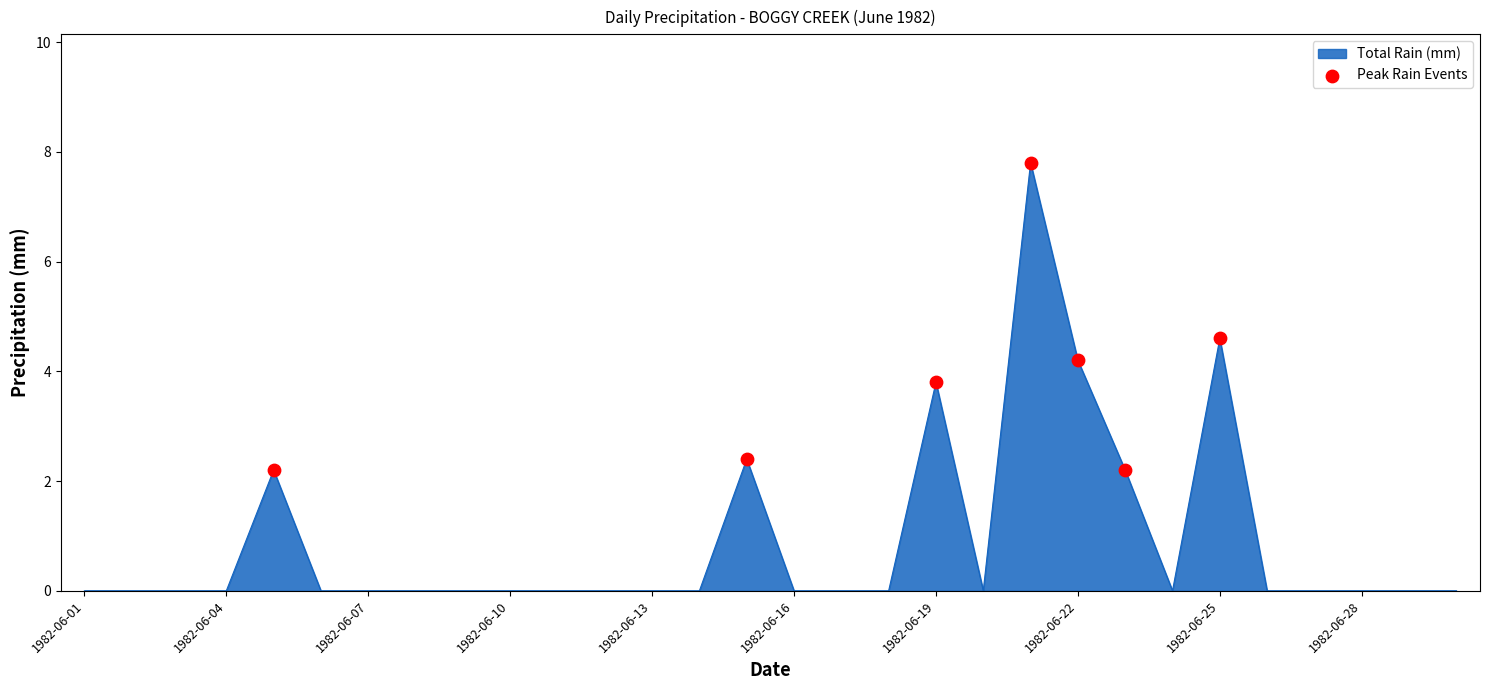

What is the difference between the maximum and minimum values?

7.8